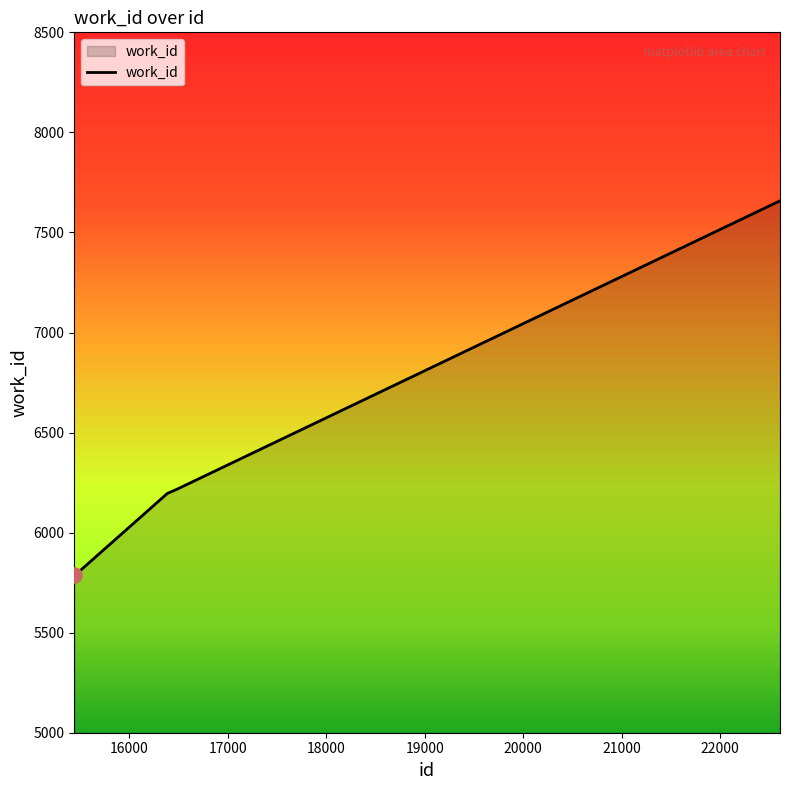

What is the ratio of the value at 17000 to the value at 18000?

1.0